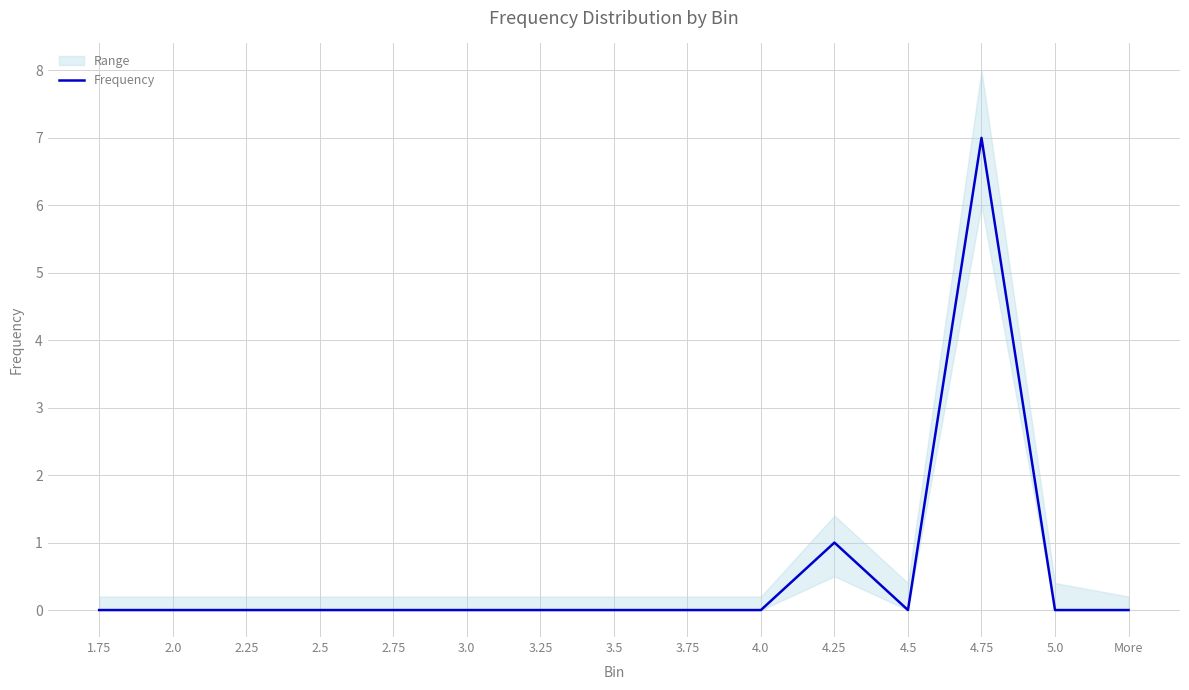

Reading left to right, what are all the values shown in this chart?

1.75=0	2.0=0	2.25=0	2.5=0	2.75=0	3.0=0	3.25=0	3.5=0	3.75=0	4.0=0	4.25=1	4.5=0	4.75=7	5.0=0	More=0